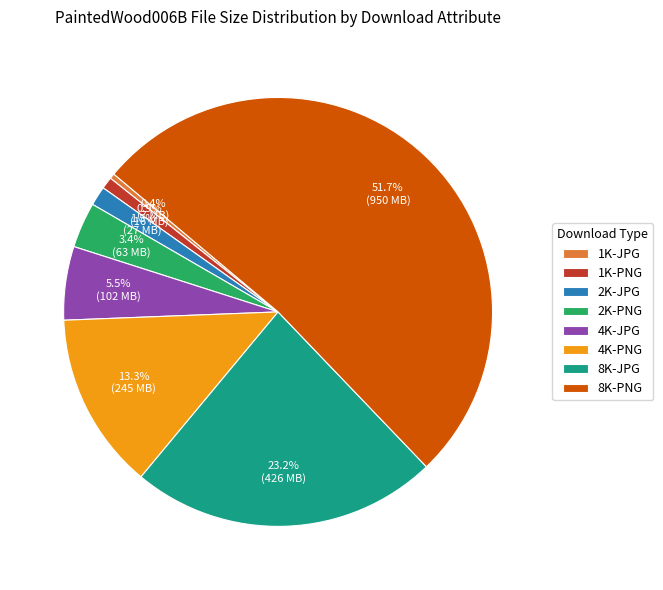

Which category has the biggest portion of the pie?

8K-PNG